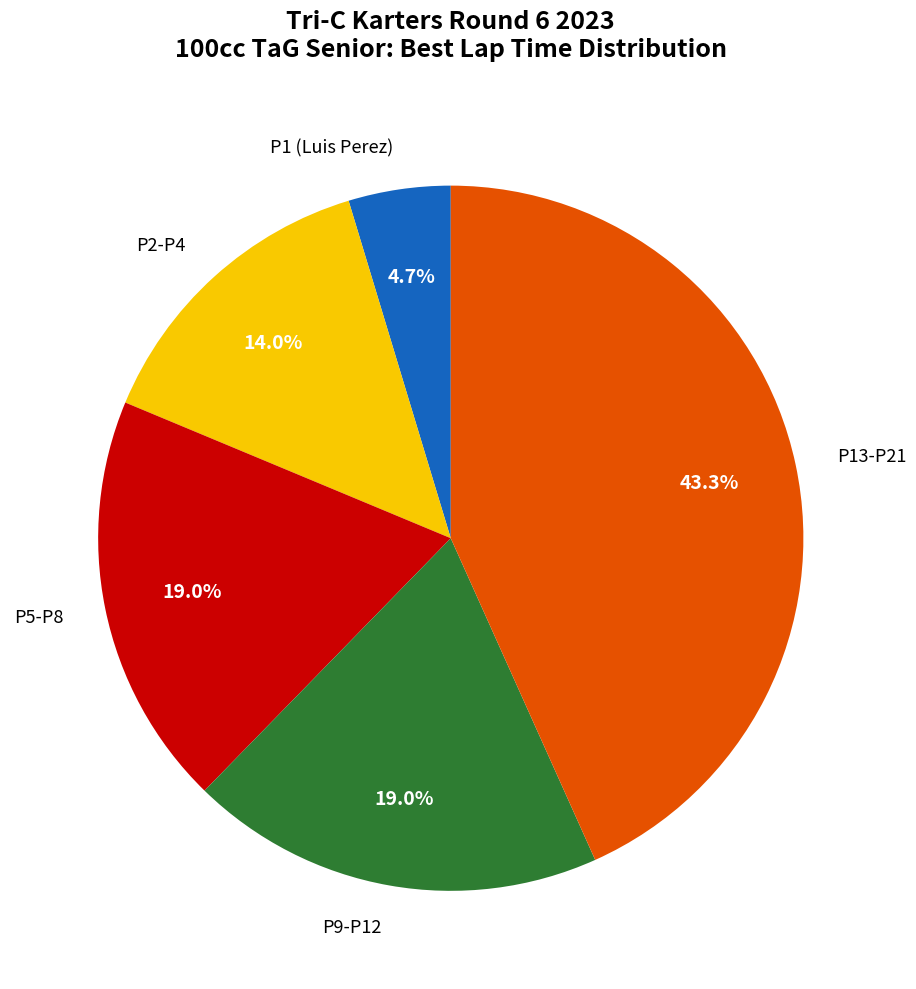

Do P2-P4 and P9-P12 together represent more than half of the pie?

No